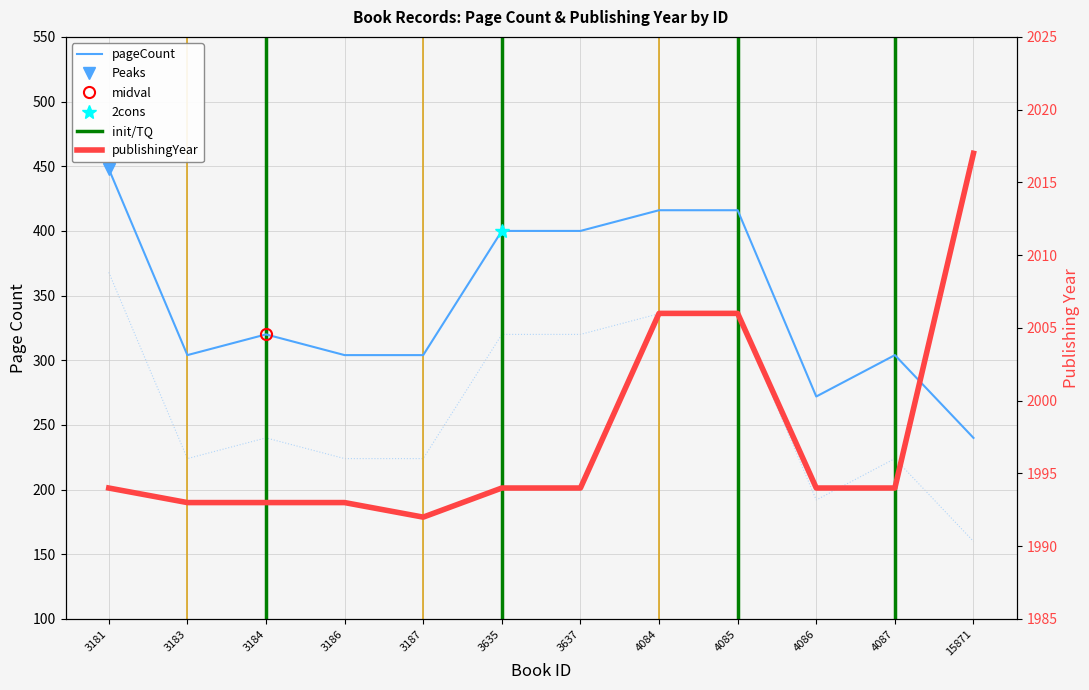

The publishingYear series shows 1994 at 3635. True or false?

True